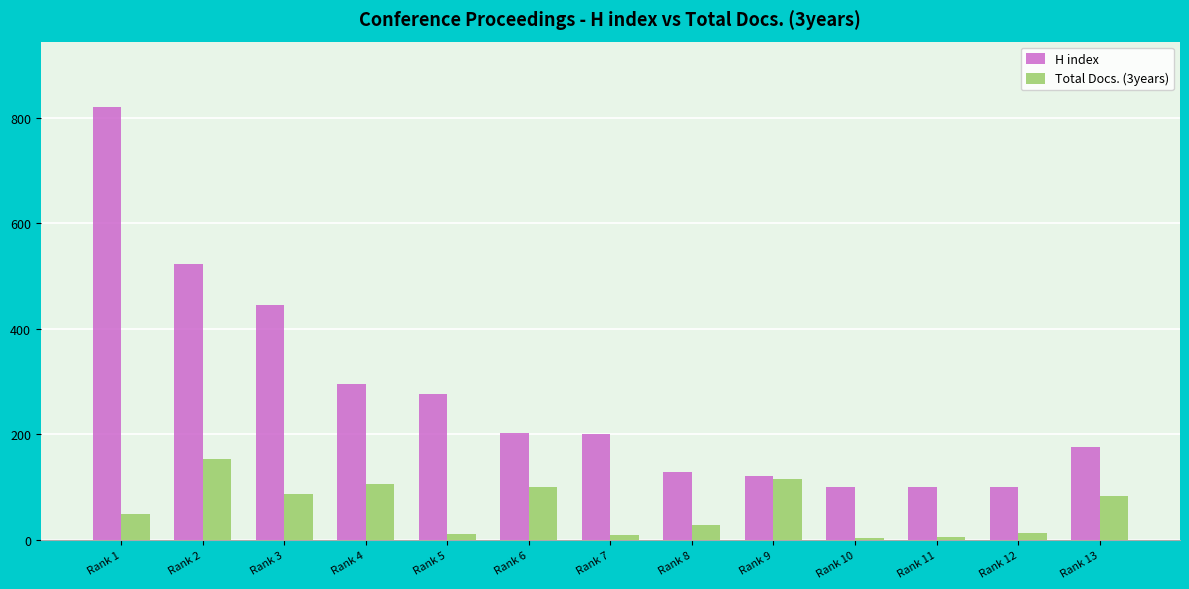

What is the value of the H index bar at the 2nd from the left?

522